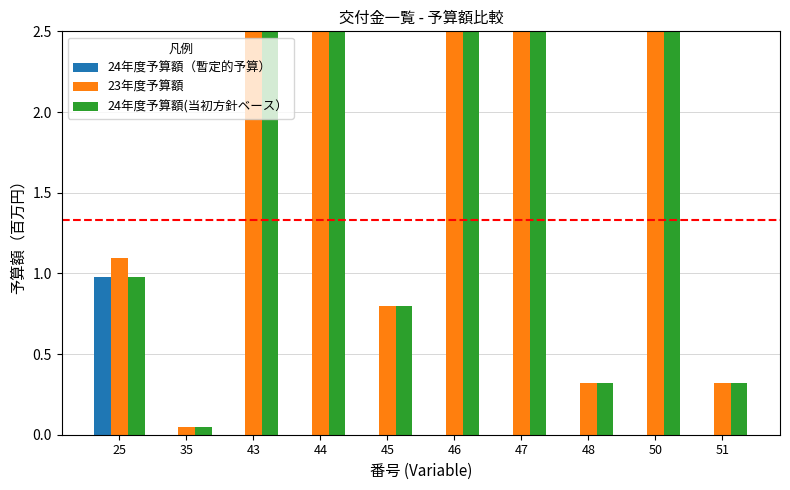

What is the difference between the second highest and minimum values in the 24年度予算額(当初方針ベース） series?

14.5